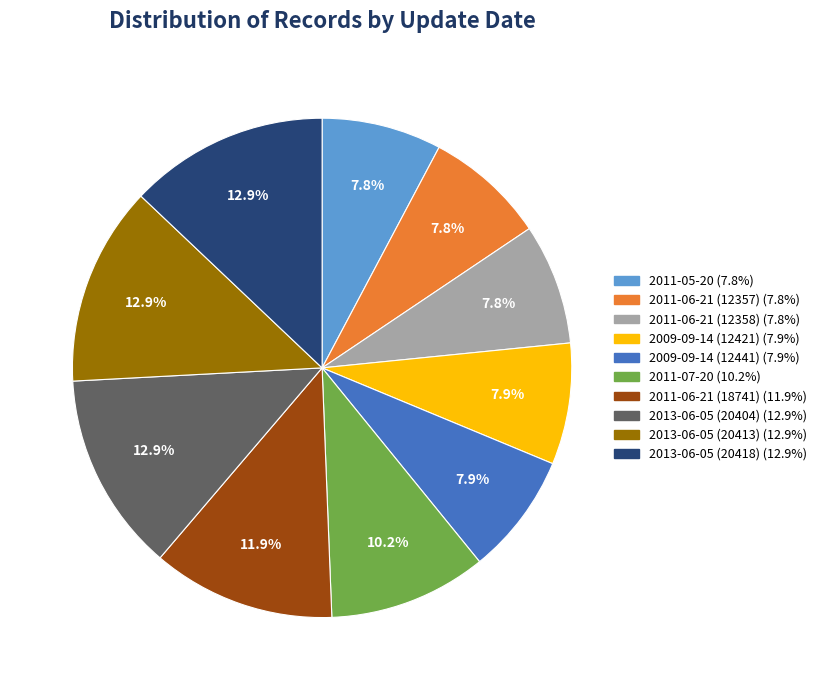

To the nearest percent, what is the combined percentage of 2013-06-05 (20418) and 2011-06-21 (12357)?

21%